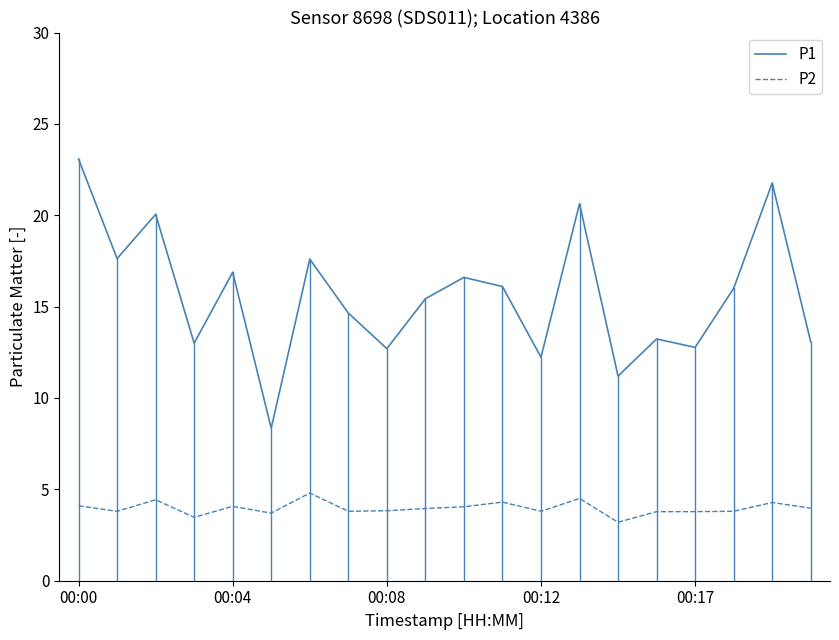

Rank the series by their average value, from lowest to highest.

P2, P1